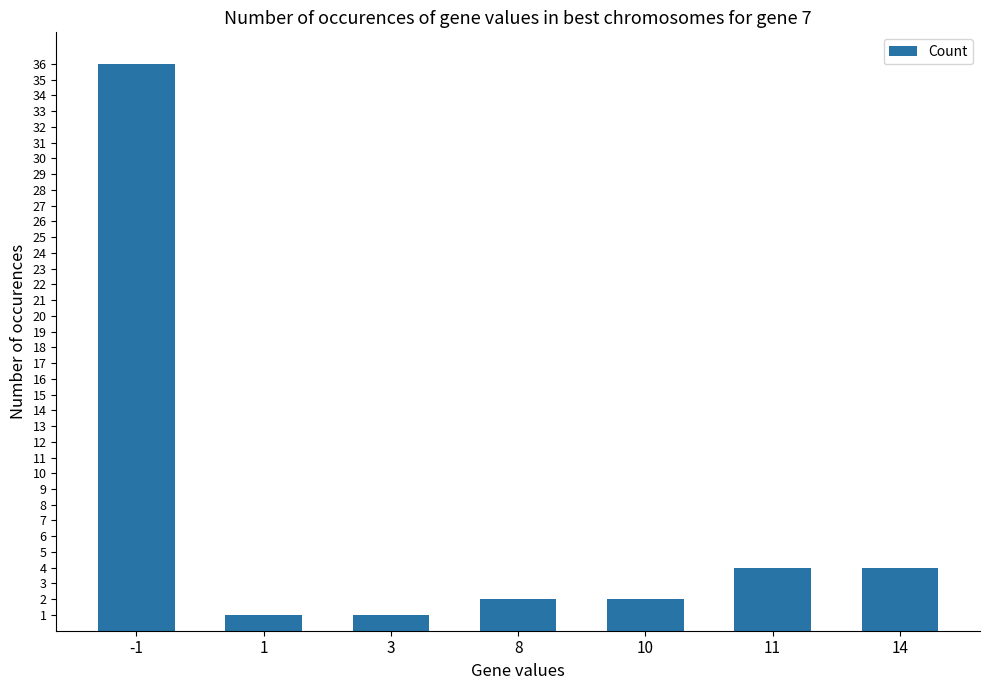

What is the change in value from 10 to 11?

+2